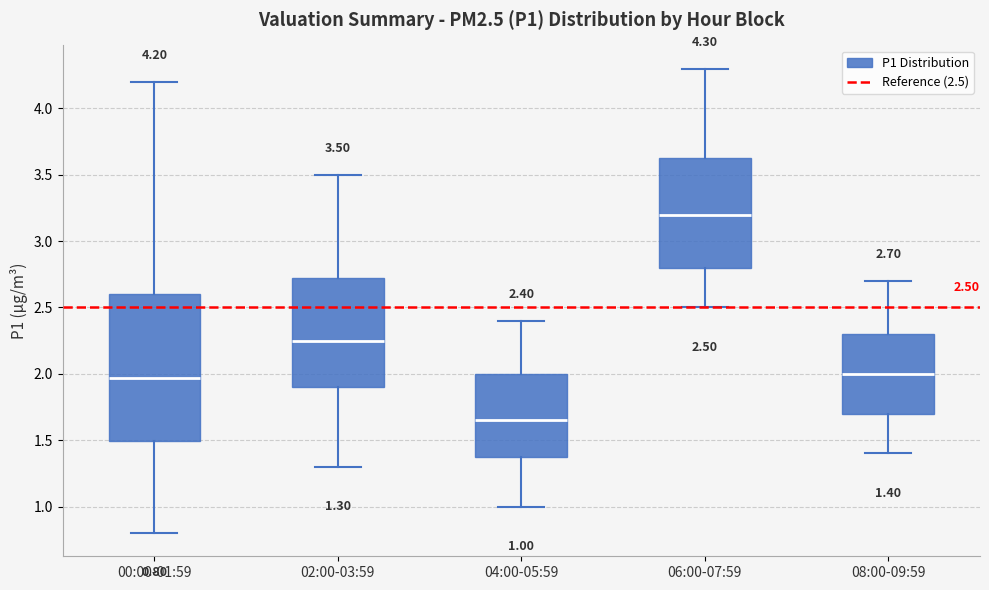

Which box is the tallest, from its lower edge to its upper edge?

00:00-01:59